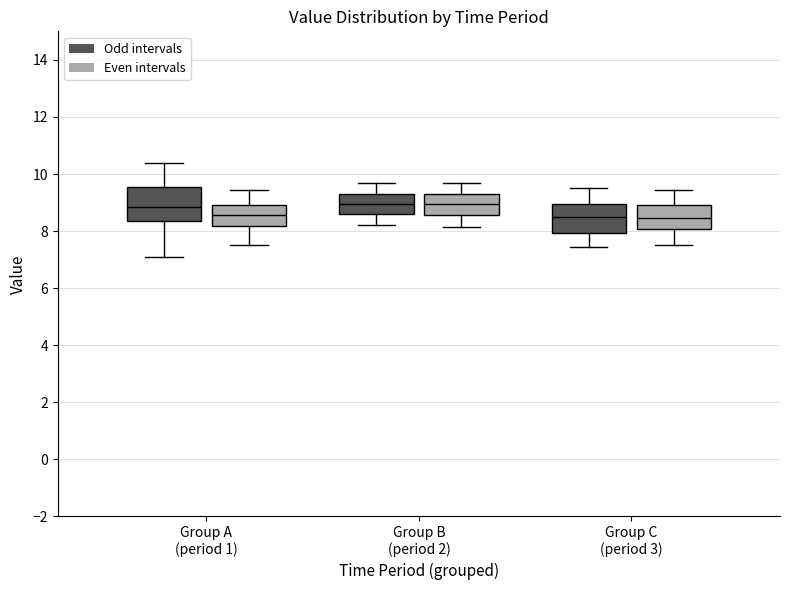

Reading left to right, transcribe this box plot: for each box, give where its median line is, the range the box spans, and where its two whiskers end, as read against the y-axis. The values are not printed on the chart, so give them approximately, as read against the axis.

Group A (period 1) (Odd intervals): median 8.8, box 8.4 to 9.6, whiskers 7.2 to 10.4
Group A (period 1) (Even intervals): median 8.6, box 8.2 to 9.0, whiskers 7.6 to 9.4
Group B (period 2) (Odd intervals): median 9.0, box 8.6 to 9.4, whiskers 8.2 to 9.8
Group B (period 2) (Even intervals): median 9.0, box 8.6 to 9.4, whiskers 8.2 to 9.8
Group C (period 3) (Odd intervals): median 8.6, box 8.0 to 9.0, whiskers 7.4 to 9.6
Group C (period 3) (Even intervals): median 8.4, box 8.0 to 9.0, whiskers 7.6 to 9.4